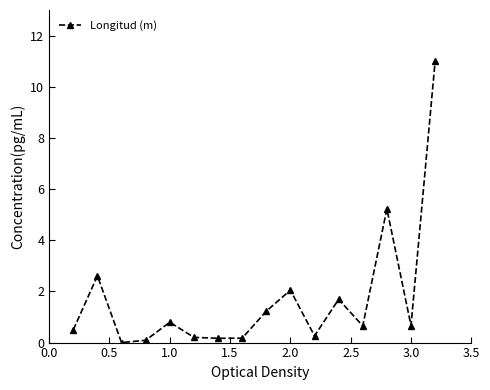

True or false: the data has more than 1 interior local peaks.

True